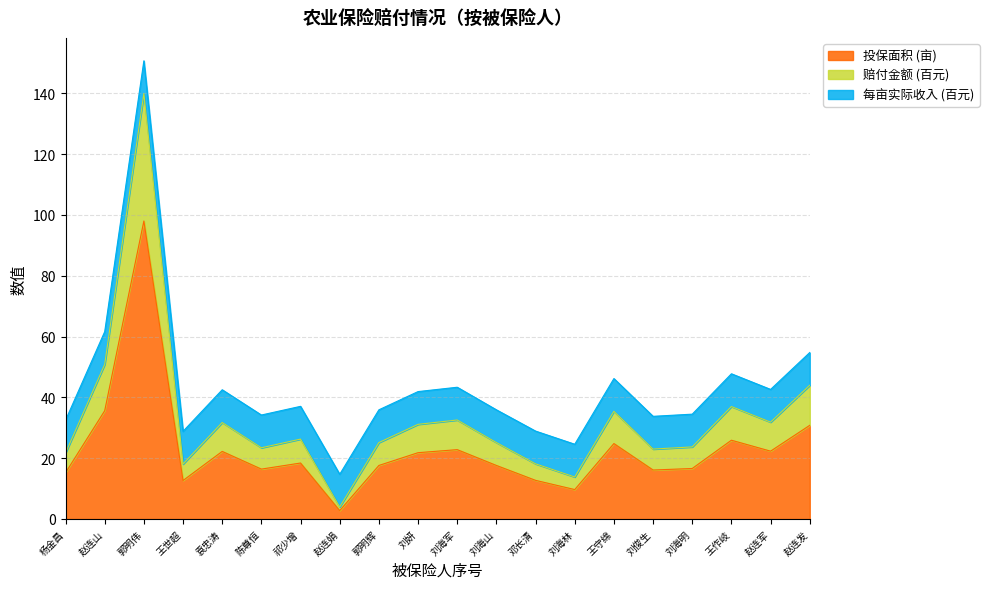

What is the total value across all series at 邓长清?

28.9